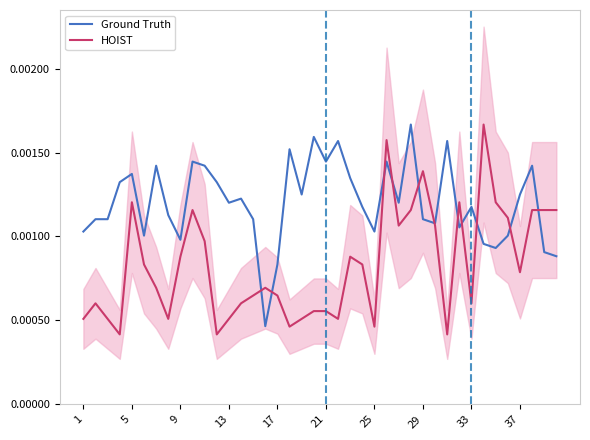

True or false: Ground Truth and HOIST intersect in this chart.

True